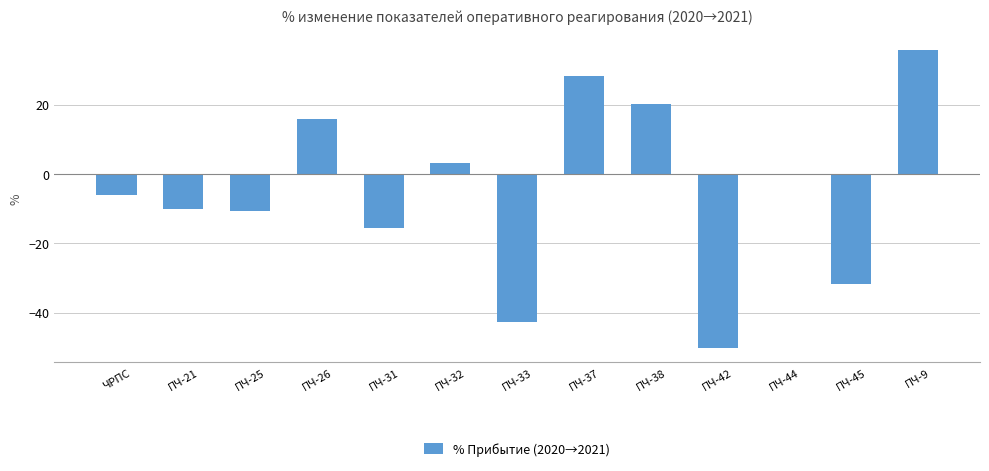

What is the change in value from ПЧ-33 to ПЧ-42?

-7.3